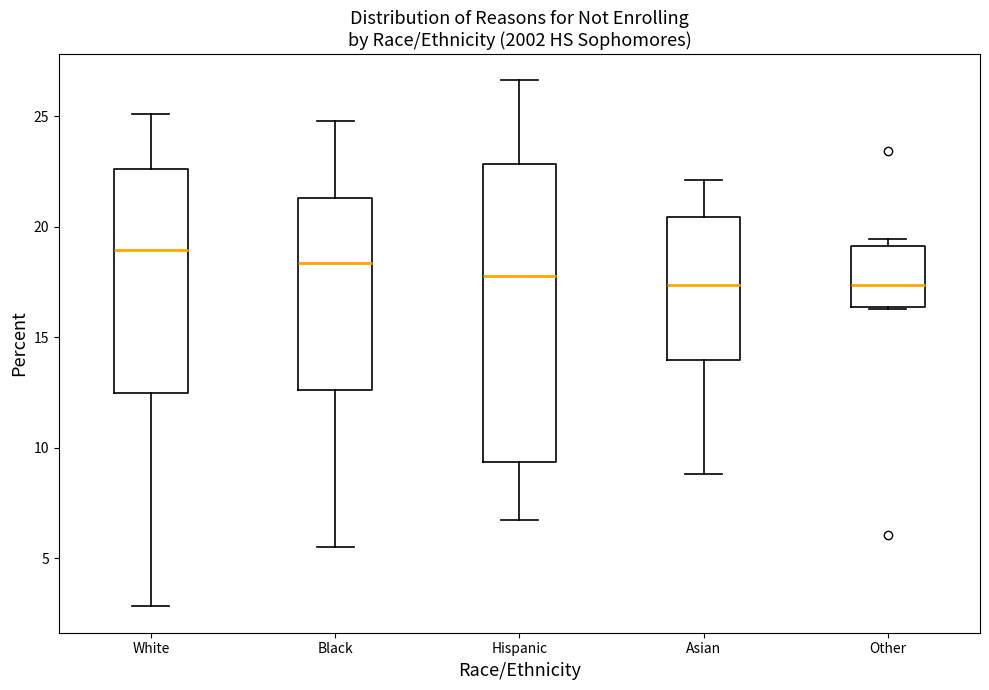

Where does the median line of the box for Asian sit on the y-axis? The values are not printed on the chart, so give them approximately, as read against the axis.

17.5